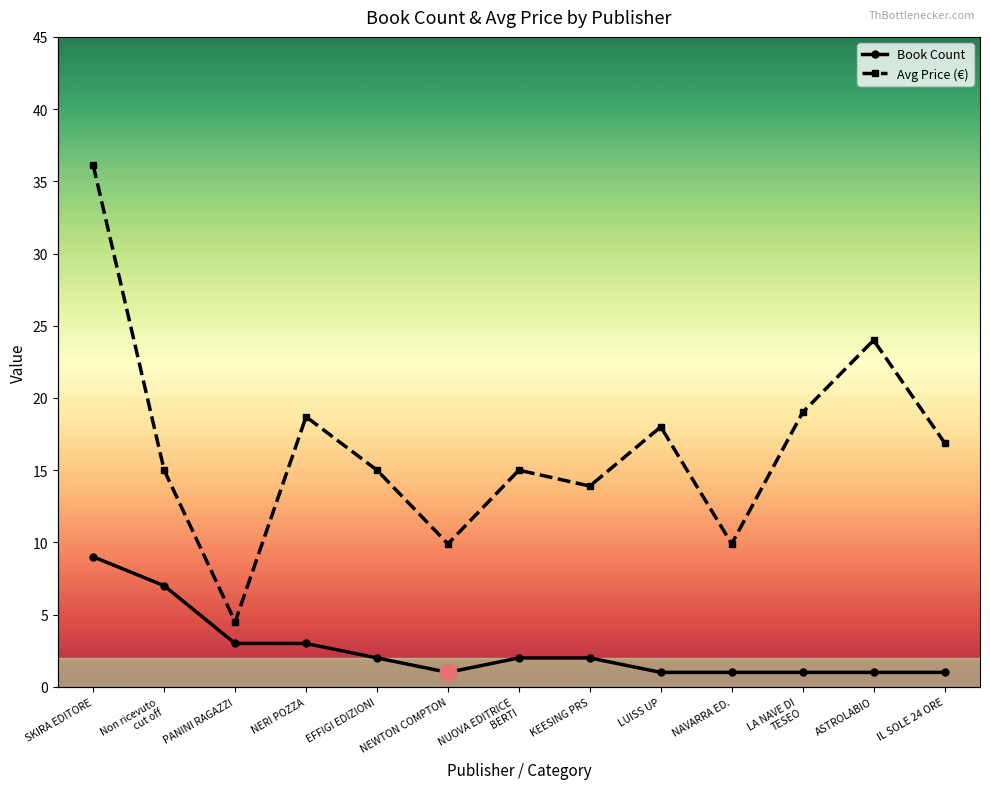

Between Non ricevuto
cut off and NUOVA EDITRICE
BERTI, which series saw the biggest shift?

Book Count